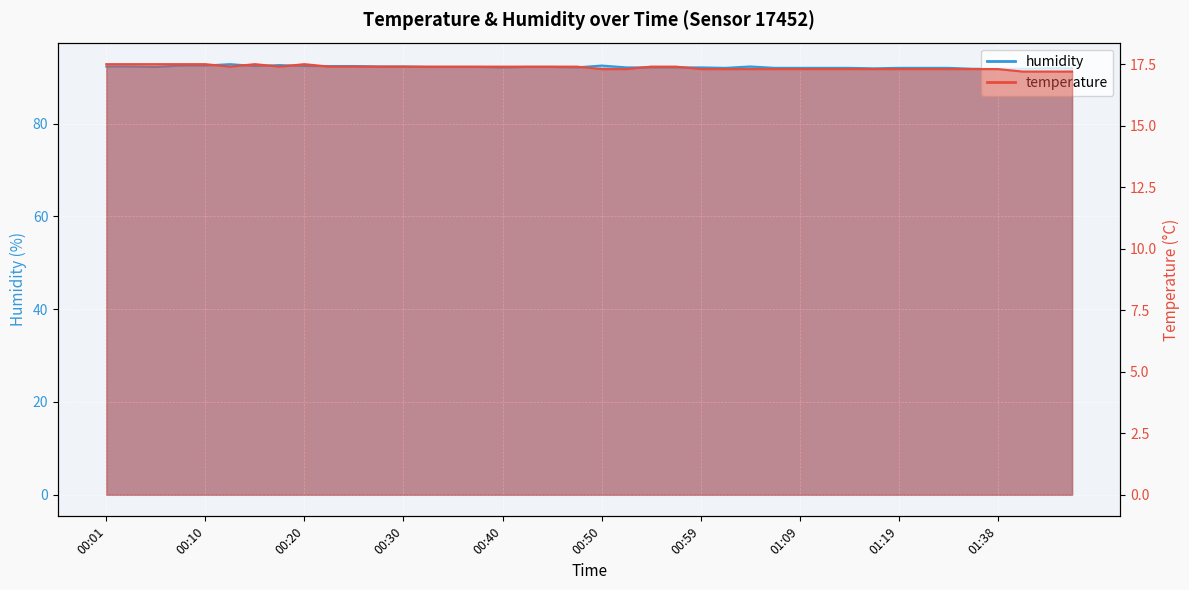

Rank the categories by temperature value from highest to lowest.

00:01, 00:03, 00:06, 00:08, 00:10, 00:15, 00:20, 00:13, 00:18, 00:23, 00:25, 00:28, 00:30, 00:33, 00:35, 00:37, 00:40, 00:42, 00:45, 00:47, 00:55, 00:57, 00:50, 00:52, 00:59, 01:02, 01:04, 01:07, 01:09, 01:12, 01:14, 01:17, 01:19, 01:22, 01:33, 01:36, 01:38, 01:41, 01:44, 01:46